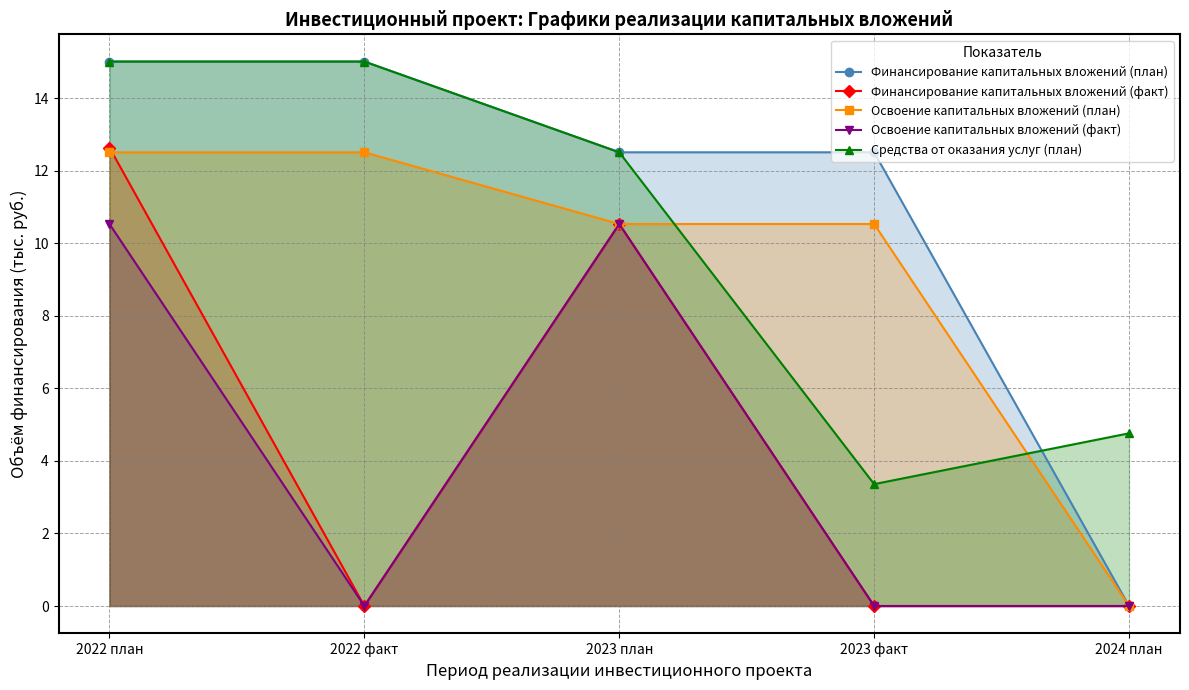

True or false: Освоение капитальных вложений (факт) and Финансирование капитальных вложений (факт) intersect in this chart.

False